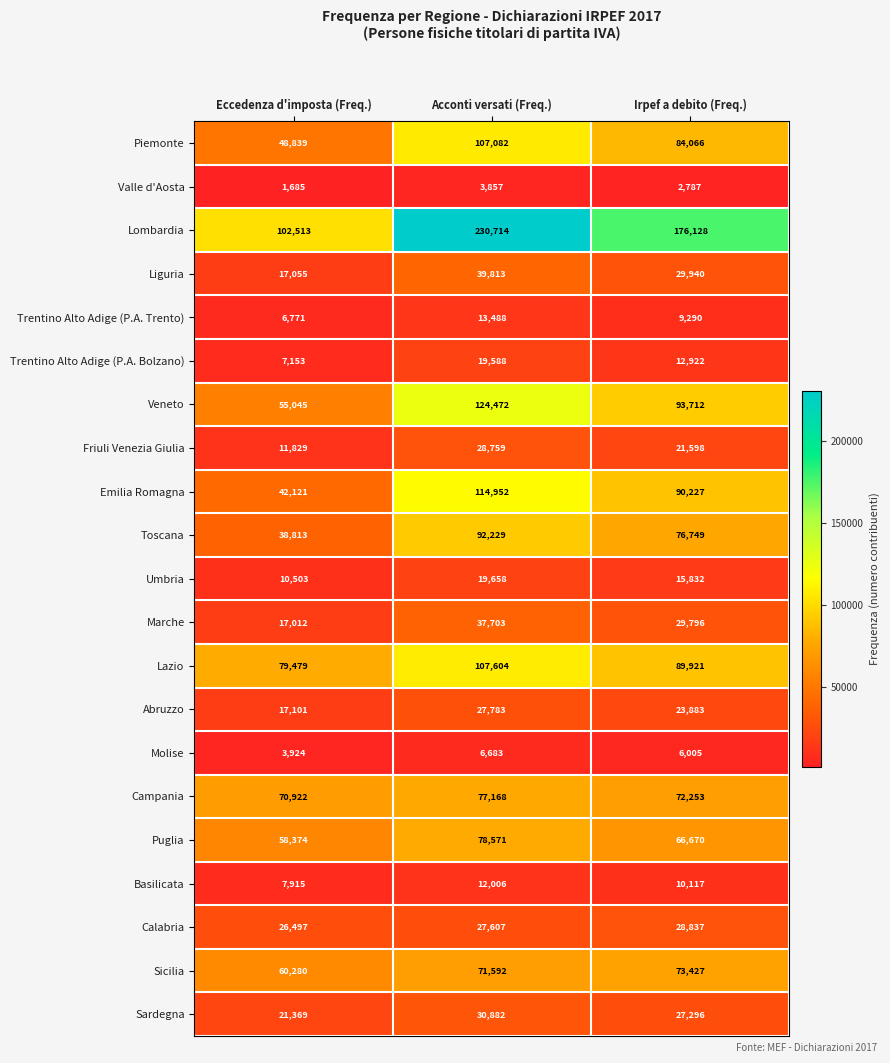

Which series changed the most between Eccedenza d'imposta (Freq.) and Irpef a debito (Freq.)?

Lombardia